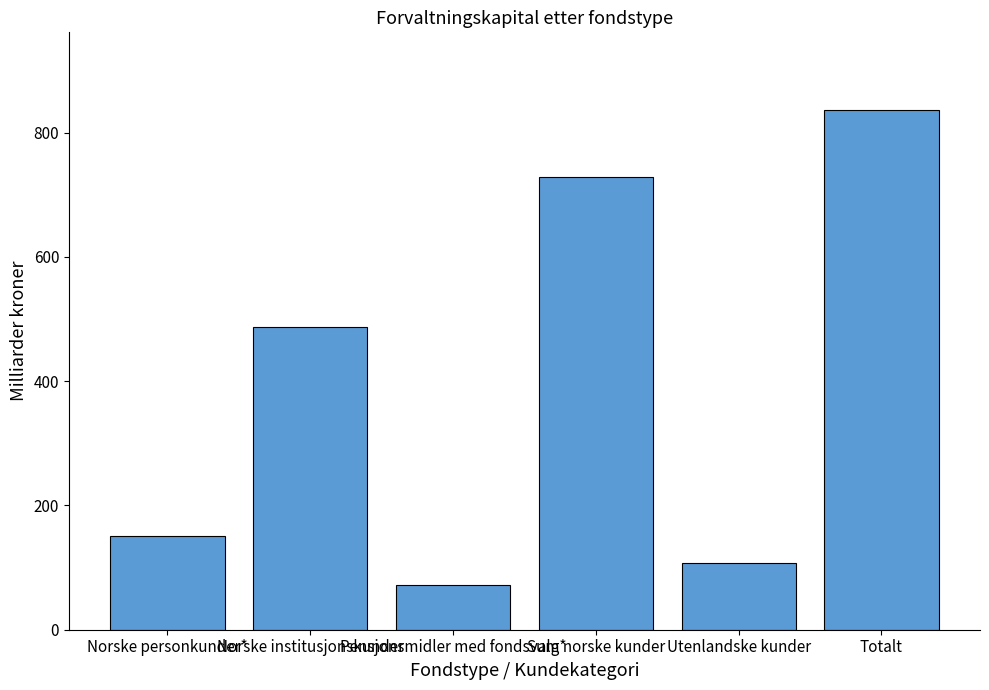

What is the ratio of the value at Pensjonsmidler med fondsvalg* to the value at Totalt?

0.1